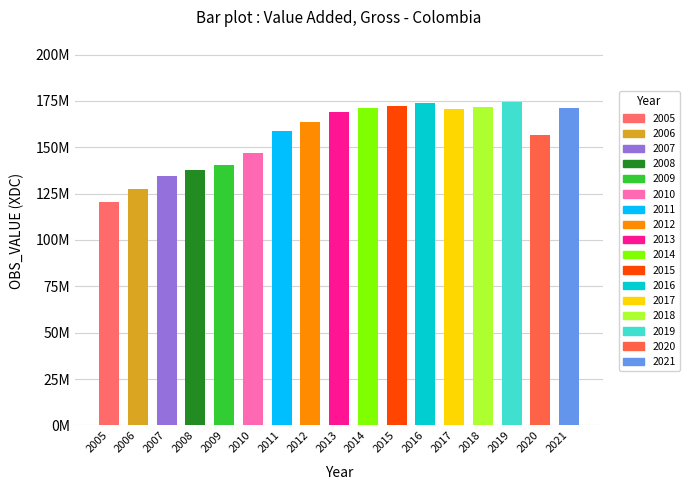

What is the change in value from 2010 to 2014?

+24172000